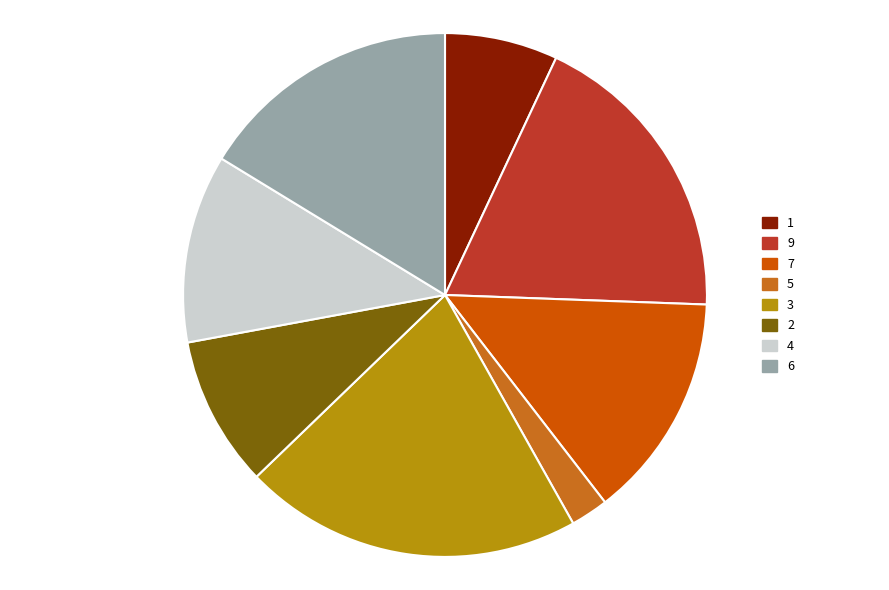

How many segments does this pie chart have?

8